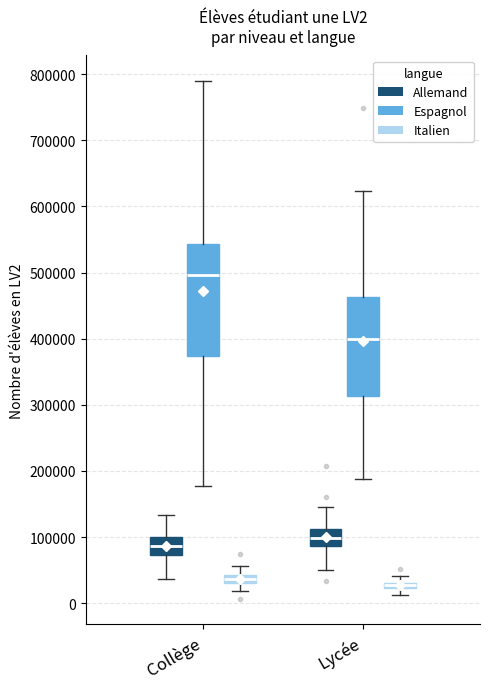

Which box is the tallest, from its lower edge to its upper edge?

Collège (Espagnol)